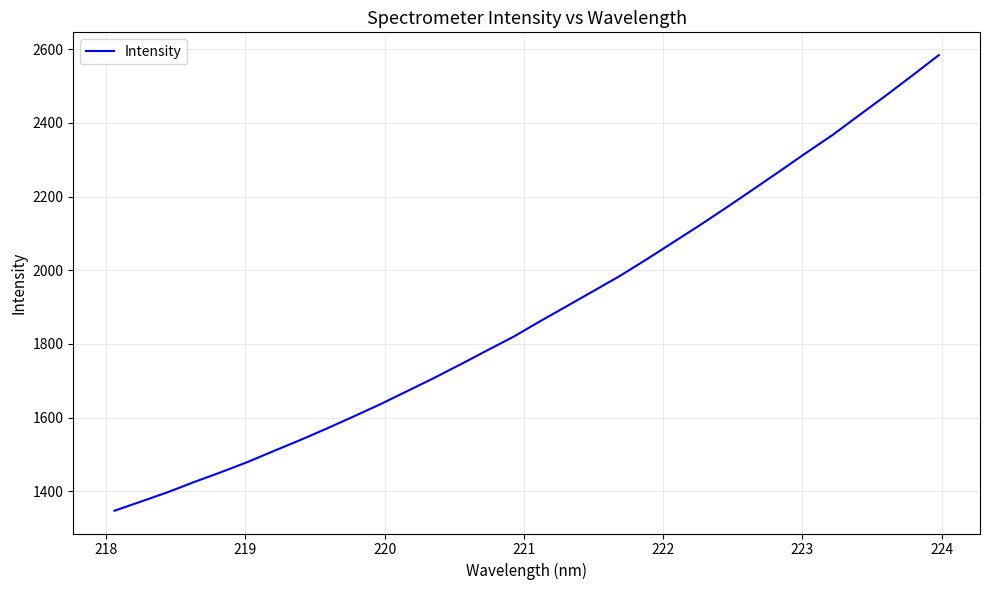

True or false: there are more than 1 points higher than both neighbors.

False